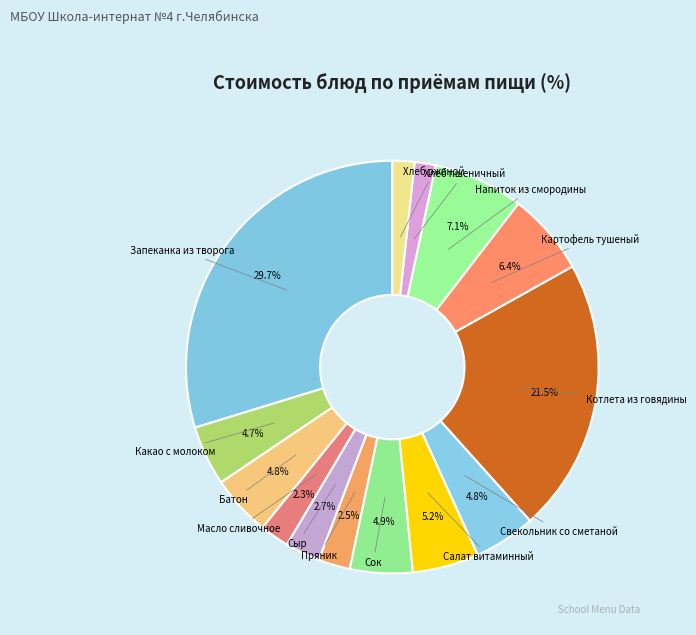

How many segments does this pie chart have?

14